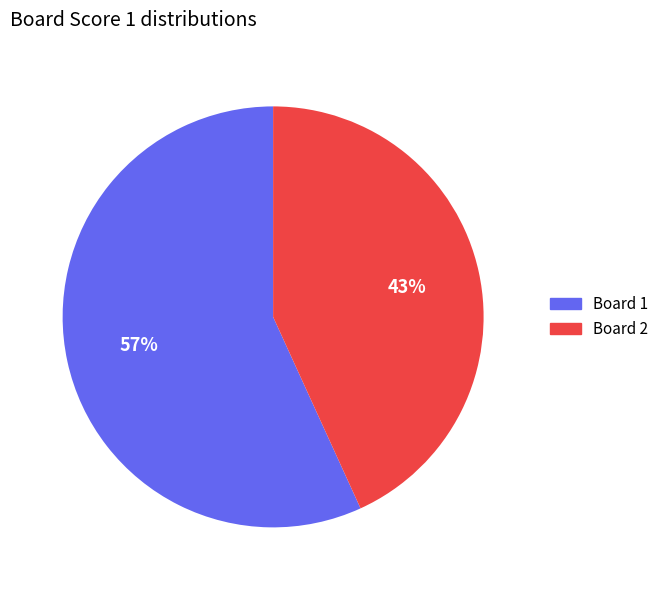

Does any single category account for the majority?

Yes